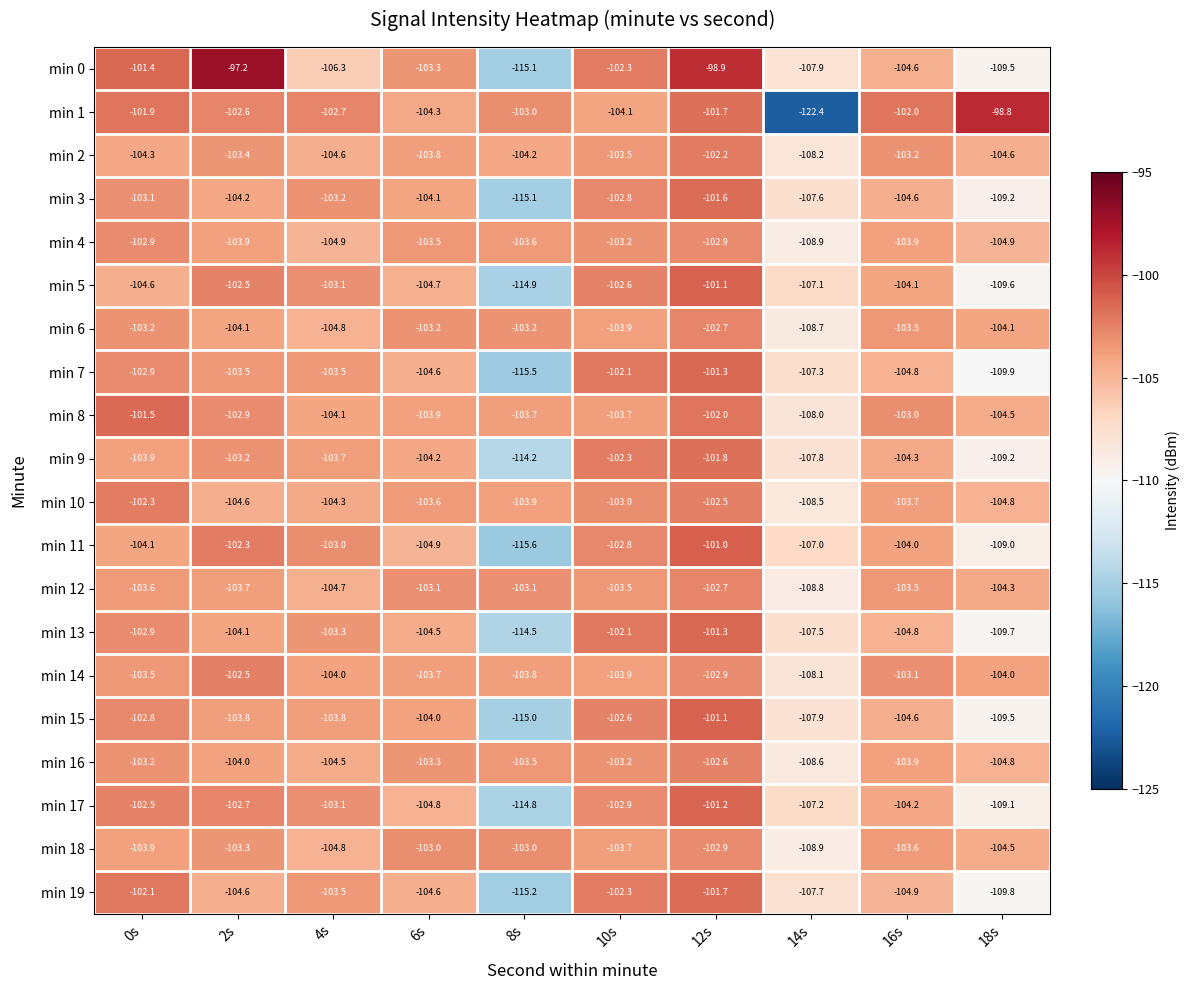

What is the minimum value for min 2?

-108.2